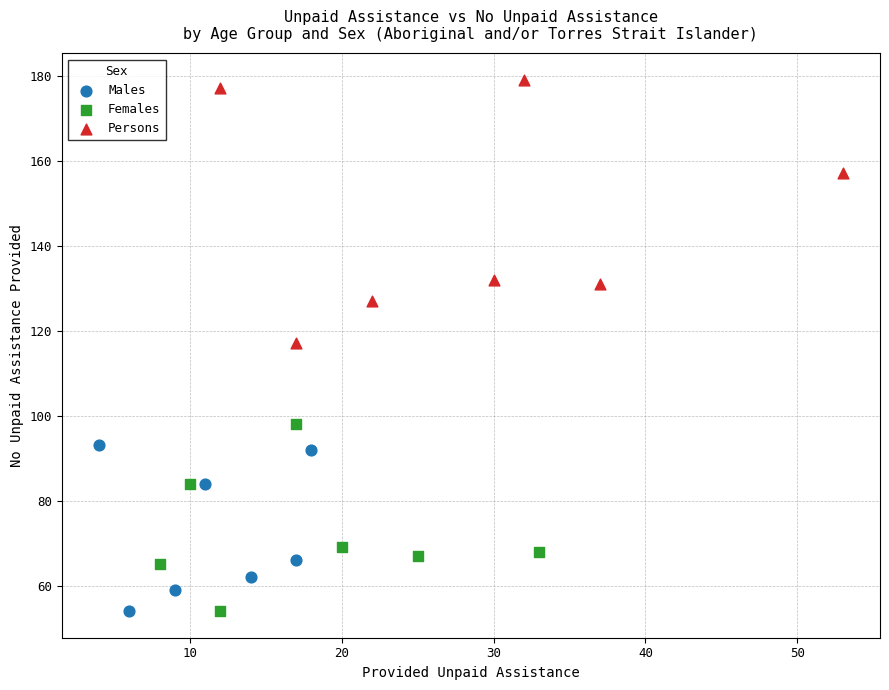

Which series has the widest spread of Y values?

Persons